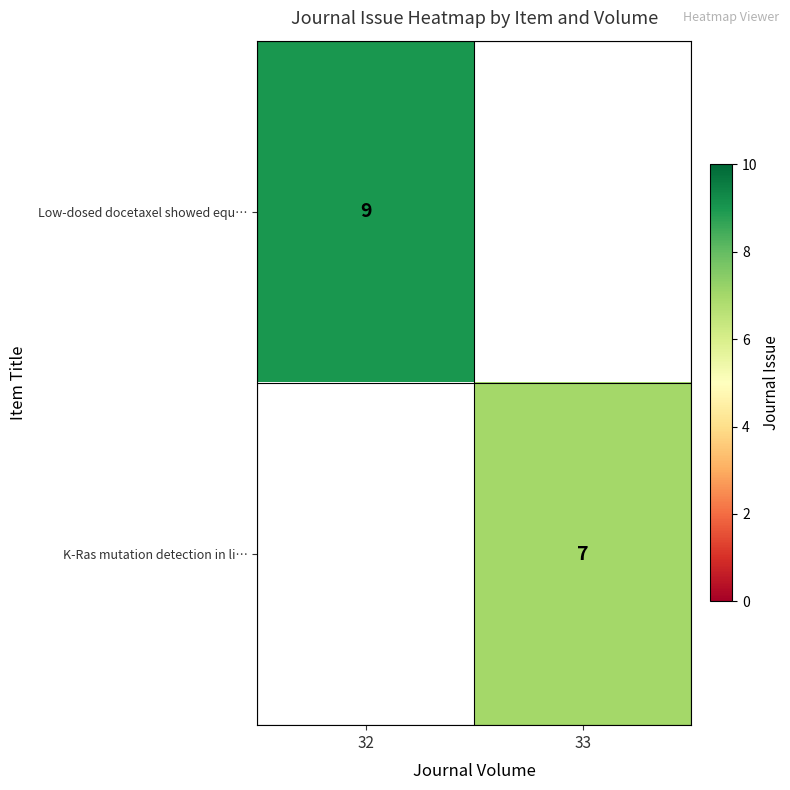

How many distinct data groups are displayed?

2